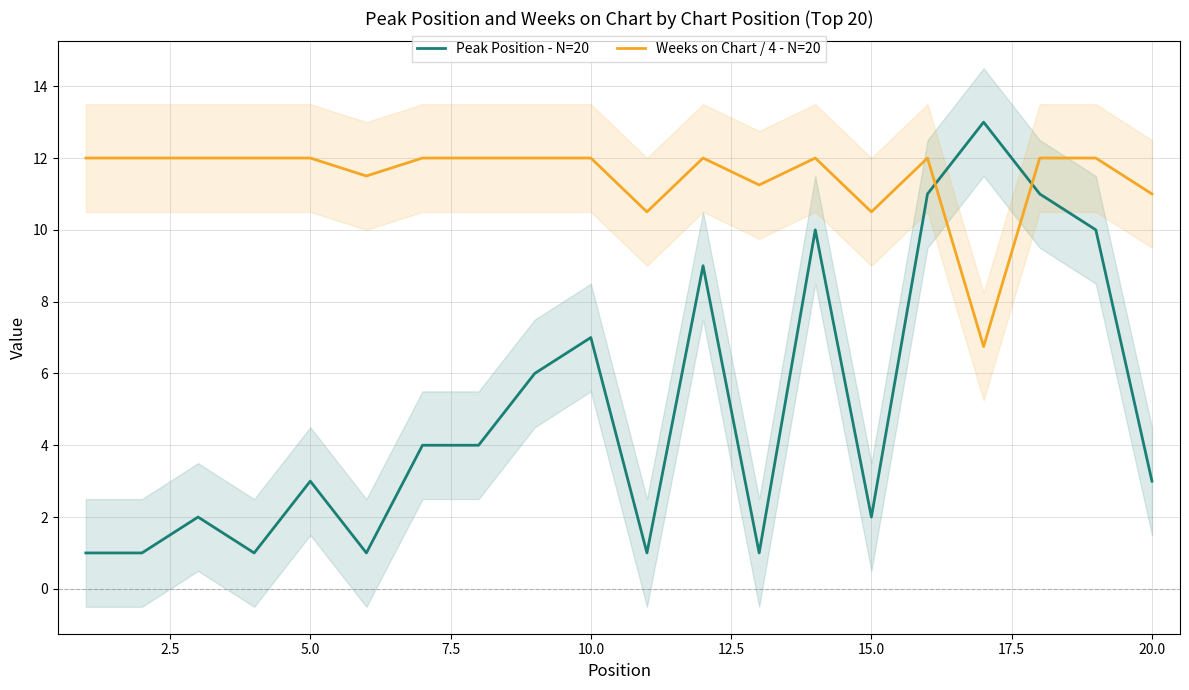

At which label is Peak Position - N=20 closest to 7?

10.0